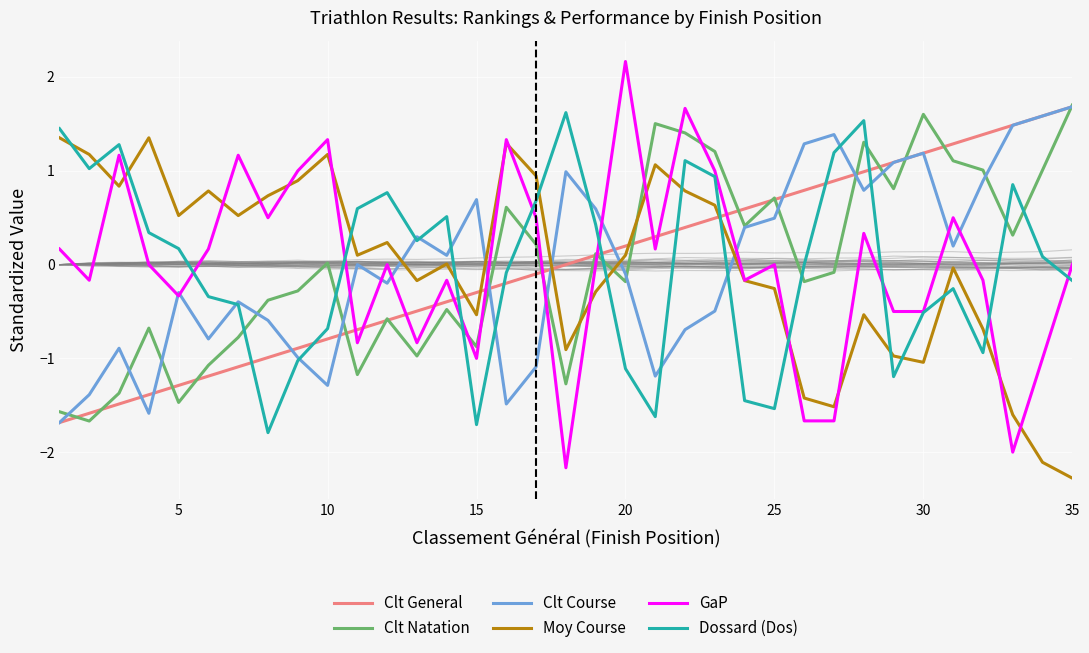

How many values in Moy Course are above zero?

19